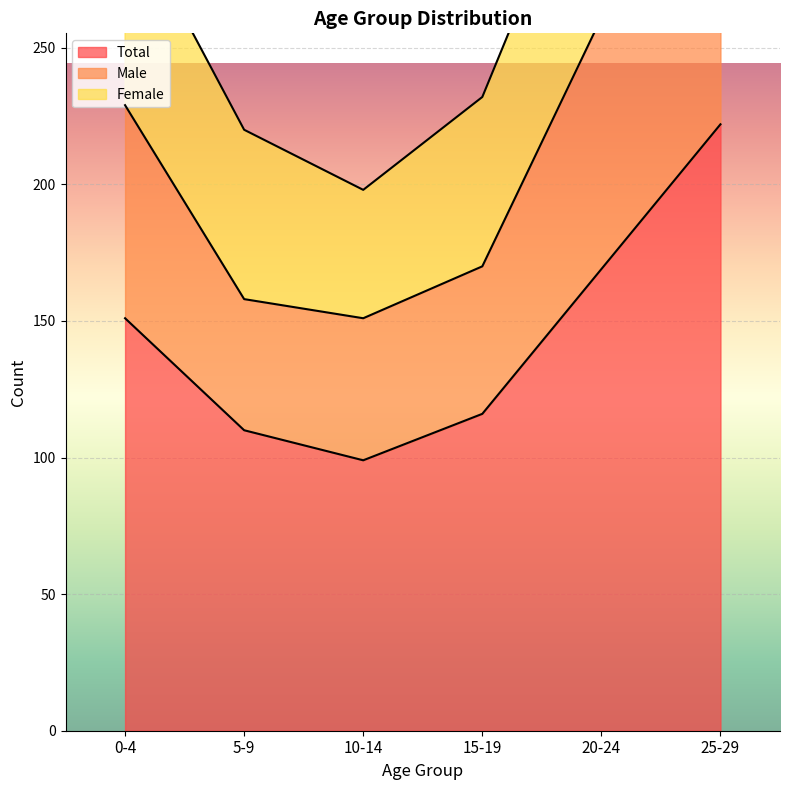

What is the sum of the Total values at 10-14 and 0-4?

250